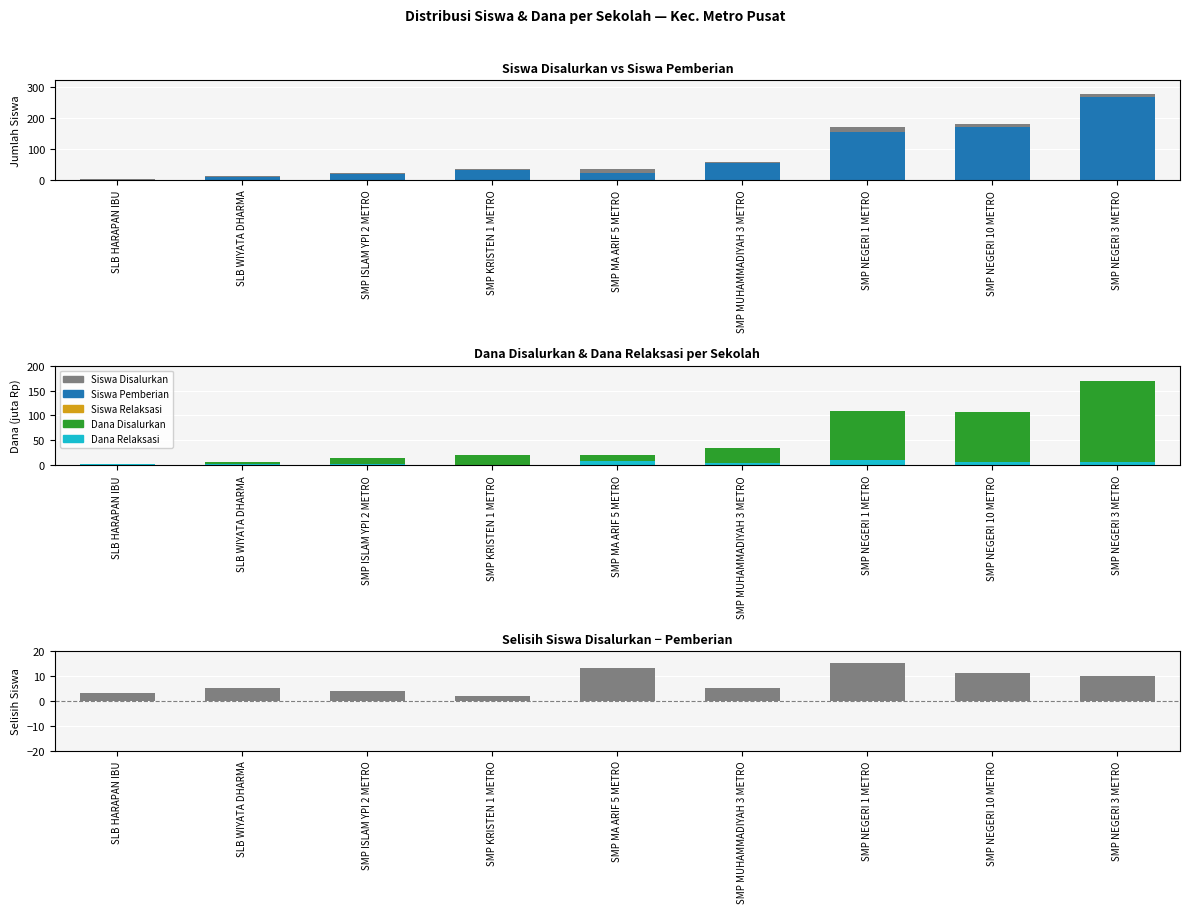

At how many categories does at least one series exceed 49?

4